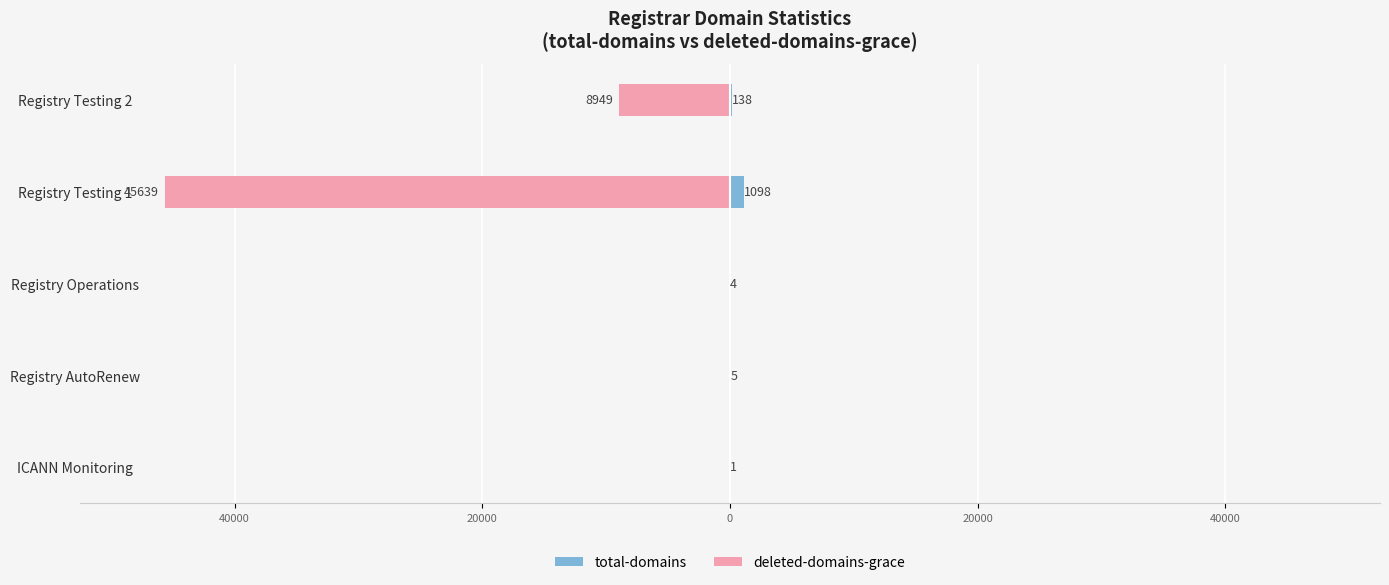

Is the value of deleted-domains-grace at Registry Testing 1 greater than the value of total-domains at ICANN Monitoring?

No